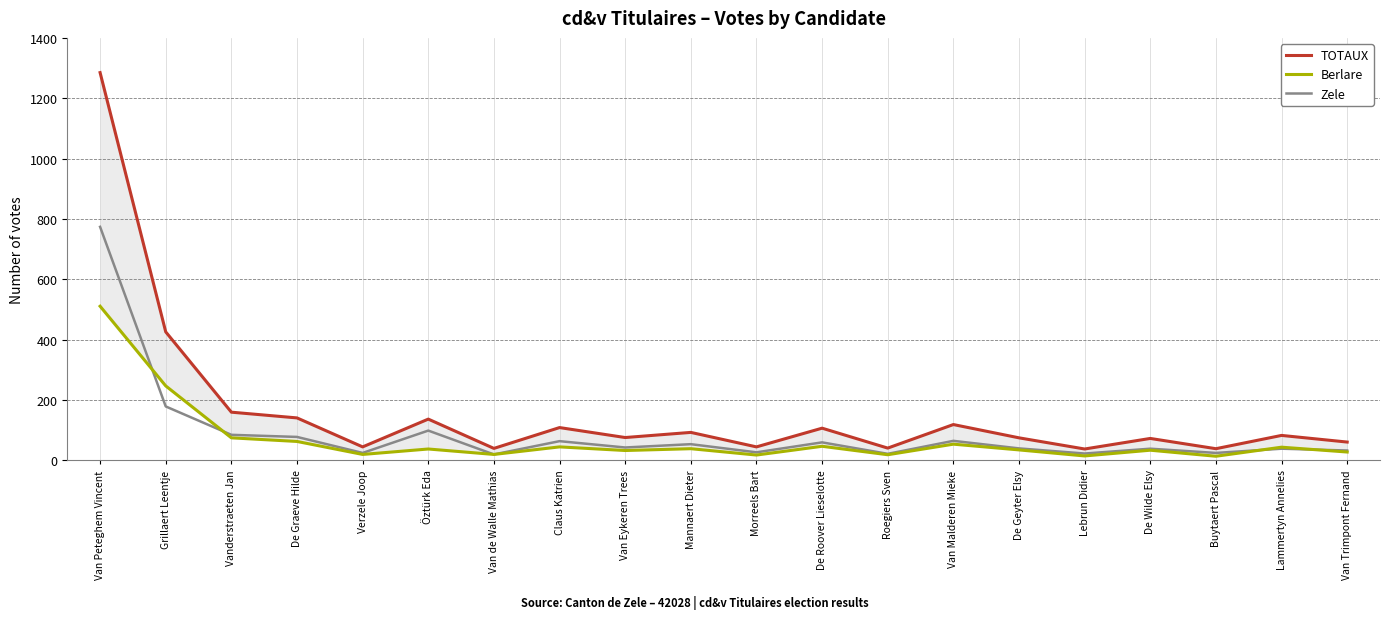

Is it true that Zele equals 23 at Lebrun Didier?

True